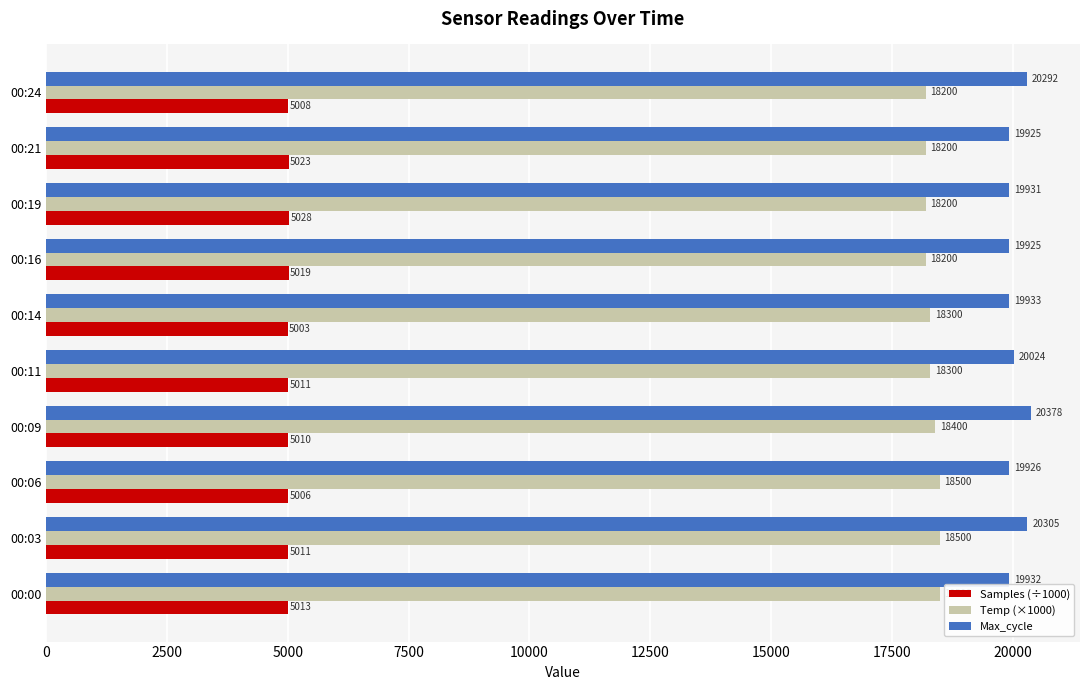

Count the Temp (×1000) values in the range 18200 to 18500.

10